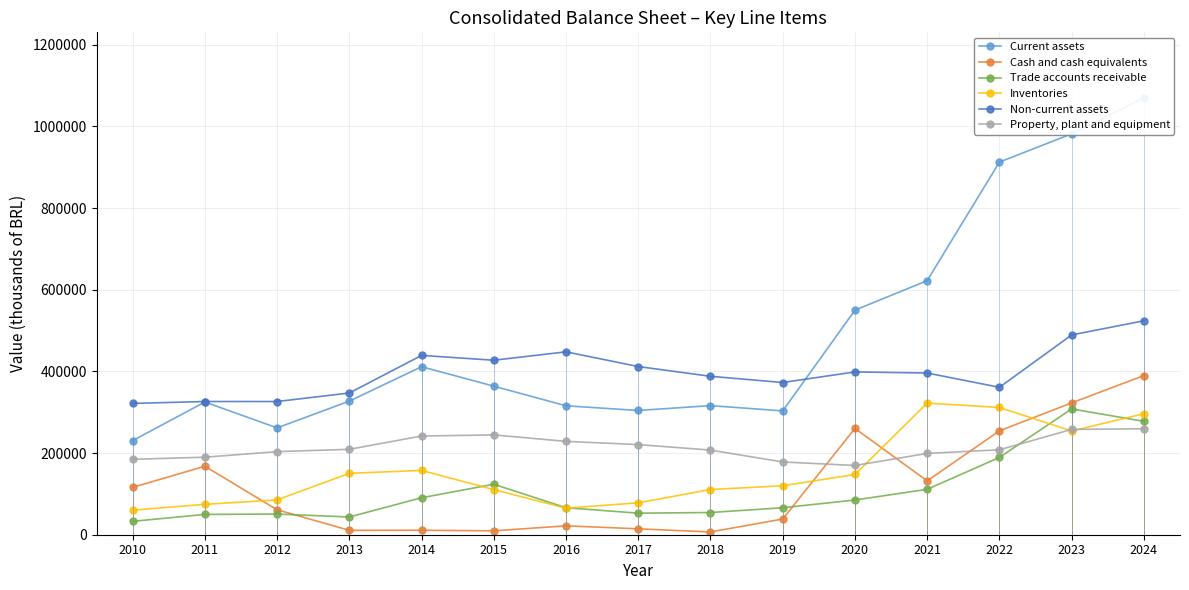

Rank the series by their maximum value, from highest to lowest.

Current assets, Non-current assets, Cash and cash equivalents, Inventories, Trade accounts receivable, Property, plant and equipment